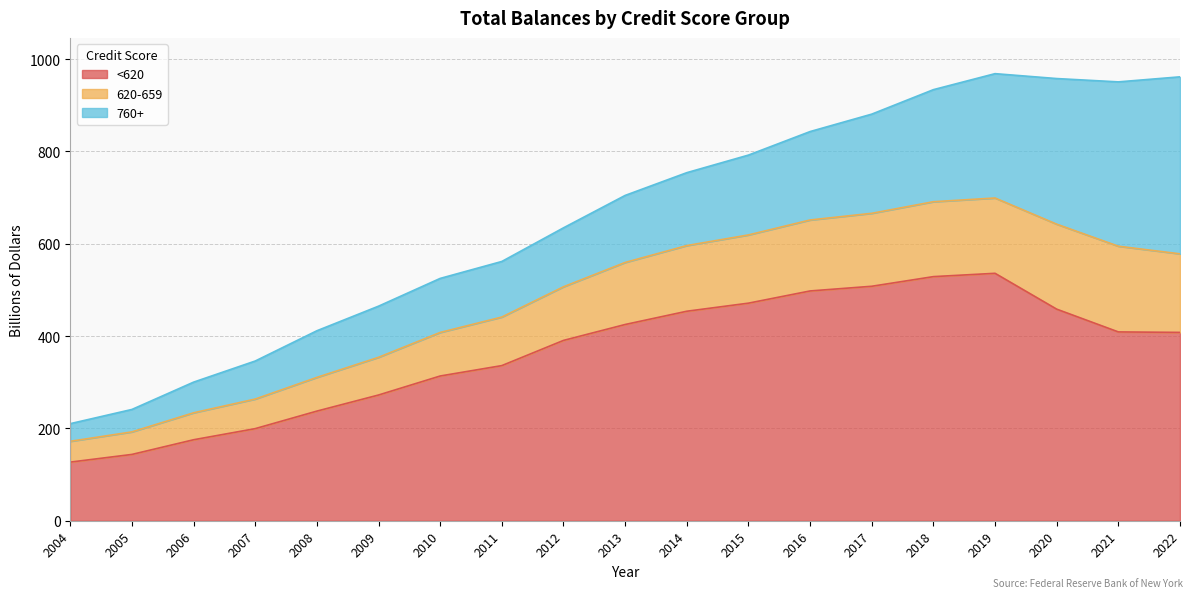

What is the lowest value of the <620 series?

127.0